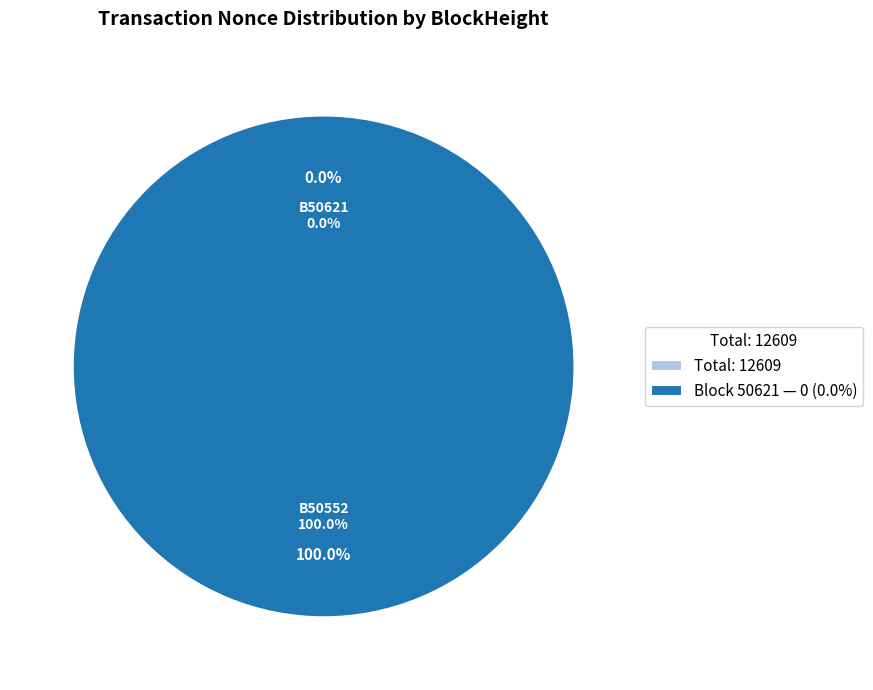

To the nearest percent, what is the average slice percentage?

50%